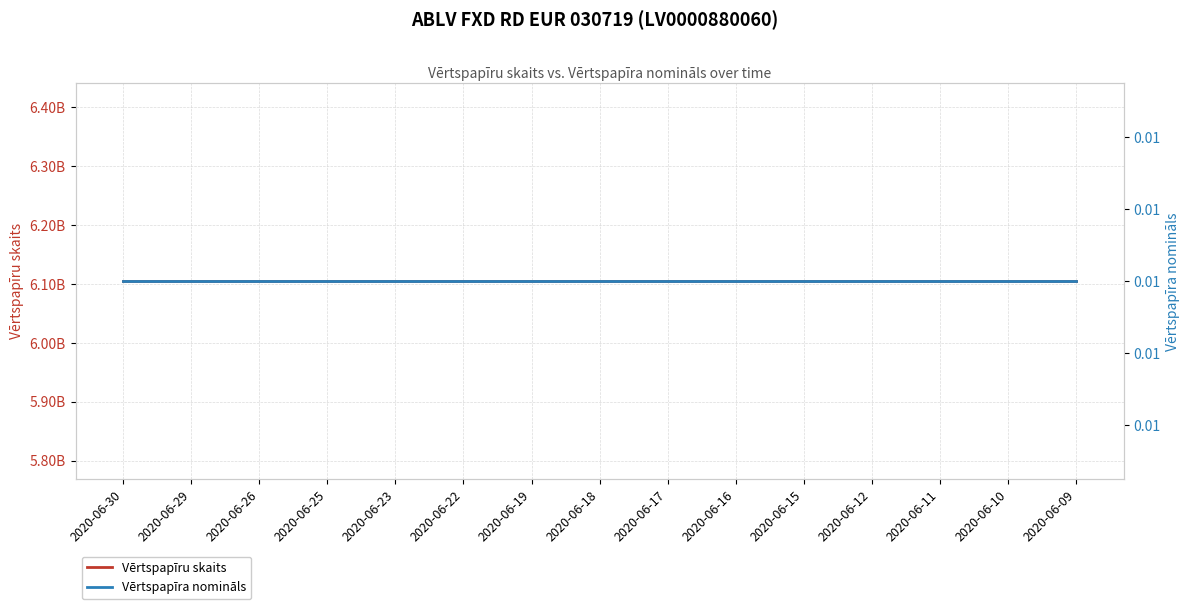

The Vērtspapīra nomināls series shows 0.0 at 2020-06-19. True or false?

True